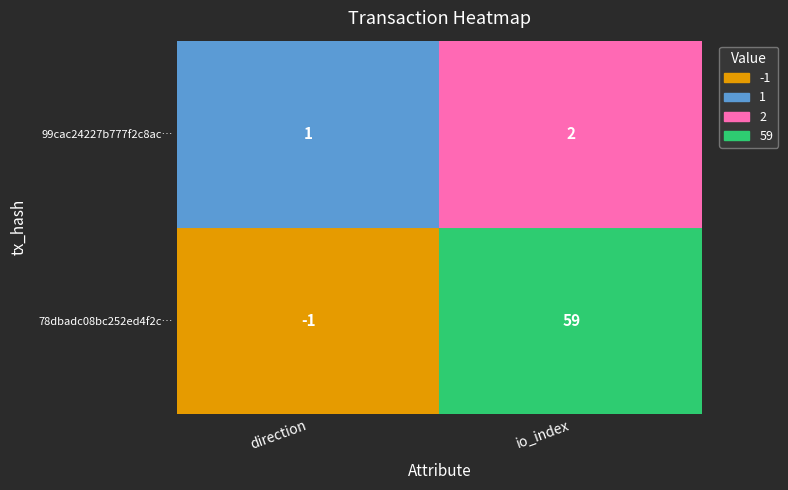

What is the difference between the 78dbadc08bc252ed4f2c9860b74b0a9138f8320 values at 0 and 1?

60